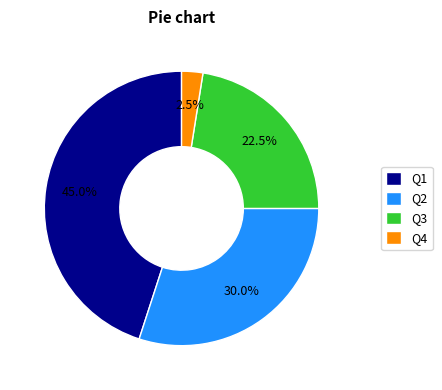

What is the total percentage of Q4 and Q3?

25.0%